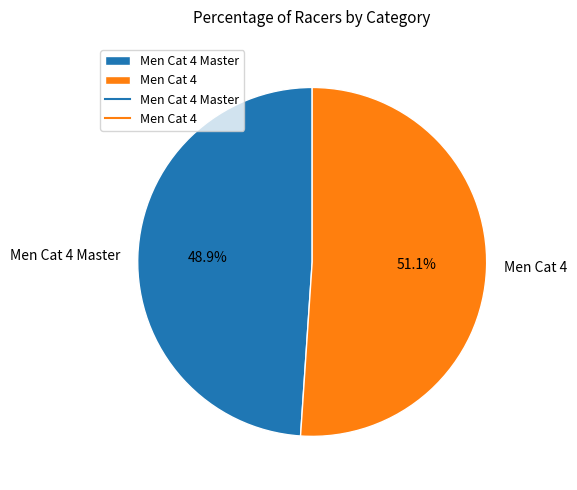

To the nearest percent, what portion does Men Cat 4 Master represent?

49%